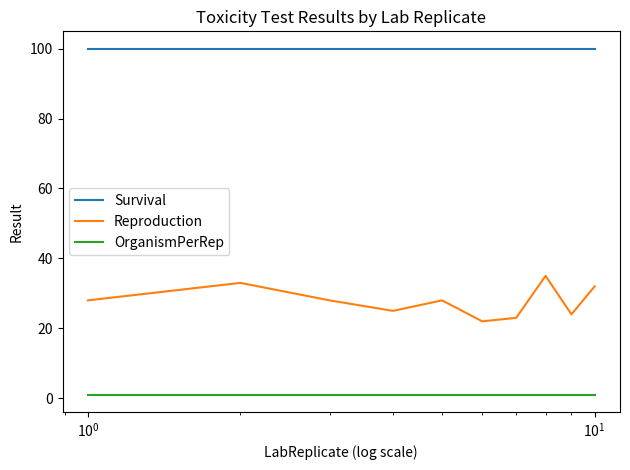

List the series in order of their overall mean, lowest first.

OrganismPerRep, Reproduction, Survival